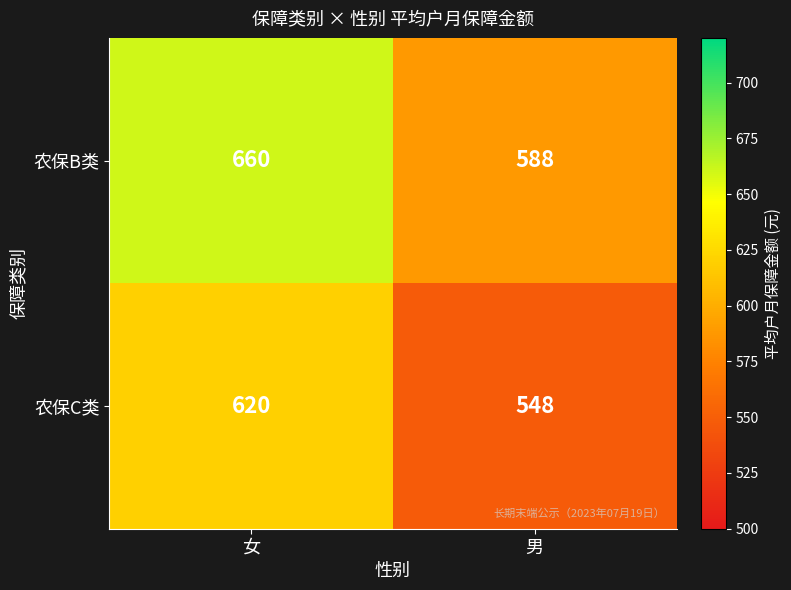

True or false: 农保B类 has a value of 781 at 男.

False